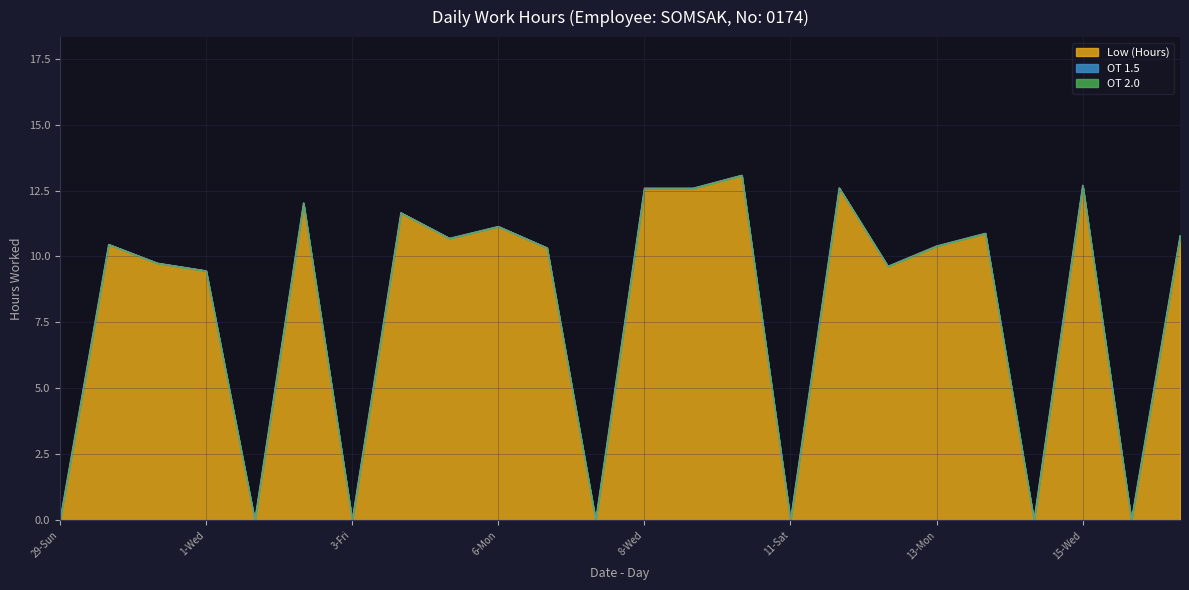

What is the difference between the Overtime values at 29-Sun and 14-Tue?

10.9